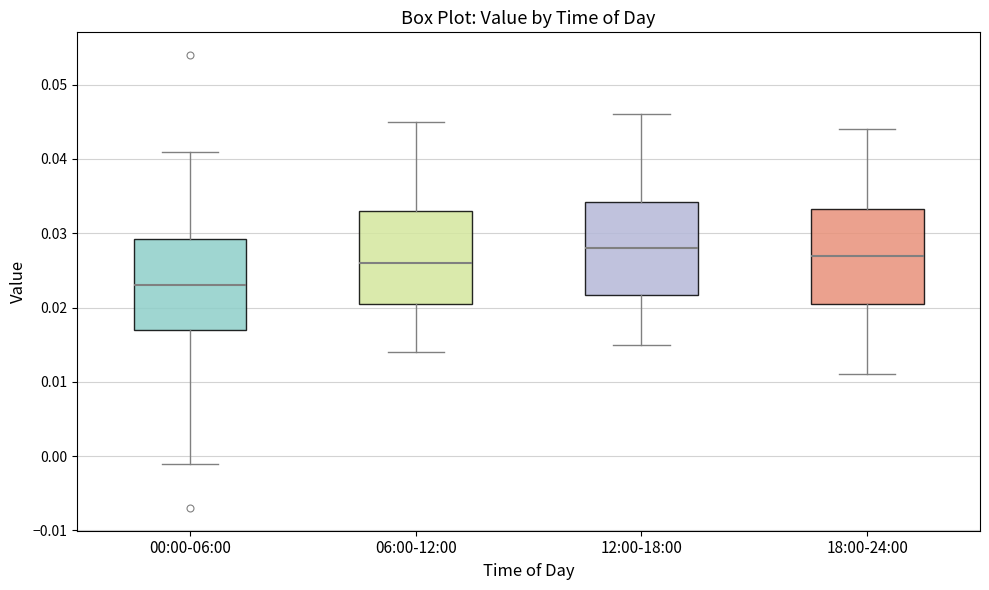

Reading left to right, read every box against the y-axis: the position of its median line, the range the box covers, and the ends of its whiskers. The values are not printed on the chart, so give them approximately, as read against the axis.

00:00-06:00: median 0.023, box 0.017 to 0.029, whiskers -0.001 to 0.041
06:00-12:00: median 0.026, box 0.021 to 0.033, whiskers 0.014 to 0.045
12:00-18:00: median 0.028, box 0.022 to 0.034, whiskers 0.015 to 0.046
18:00-24:00: median 0.027, box 0.021 to 0.033, whiskers 0.011 to 0.044